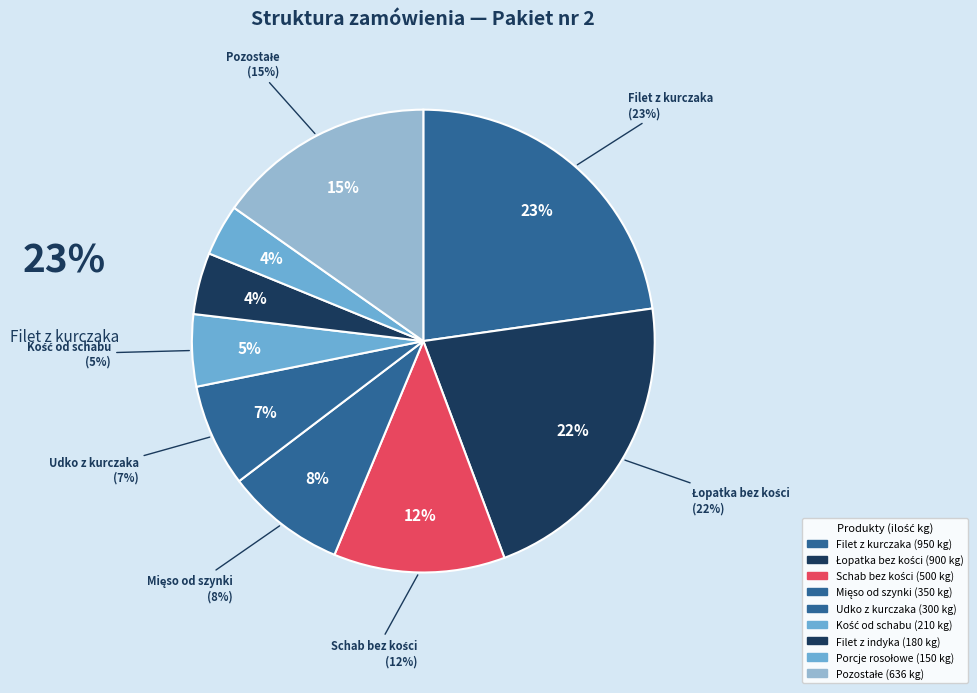

Is it true that Szyje indycze is 11% of the pie?

False